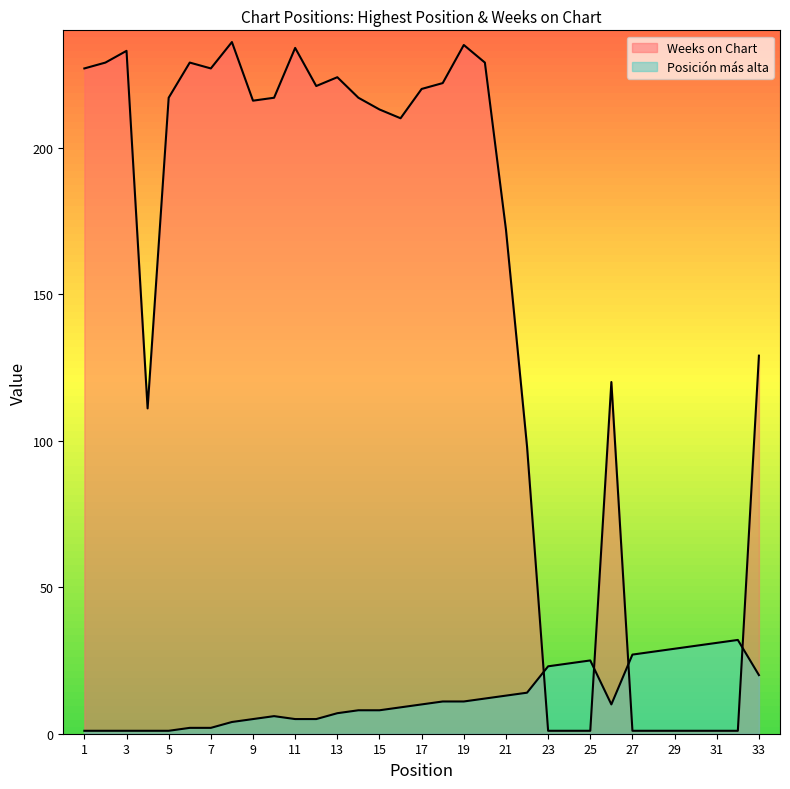

Rank the series by their average value, from highest to lowest.

Weeks on Chart, Posición más alta